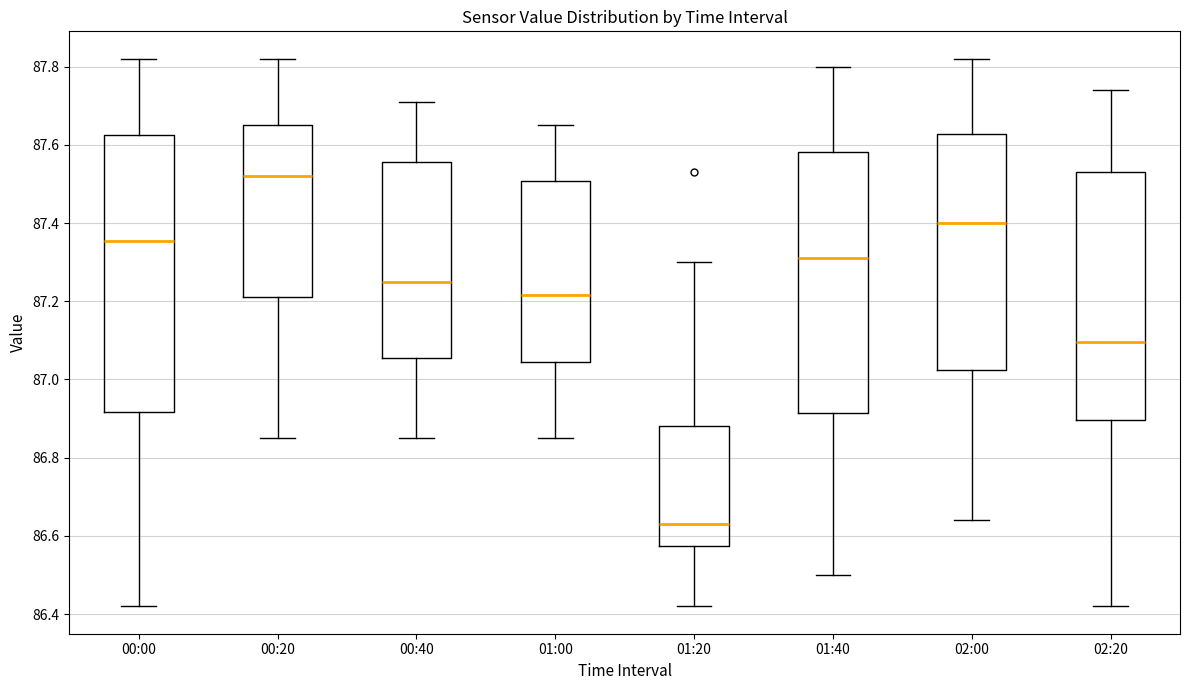

Where does the upper whisker of the box for 01:00 end on the y-axis? The values are not printed on the chart, so give them approximately, as read against the axis.

87.66